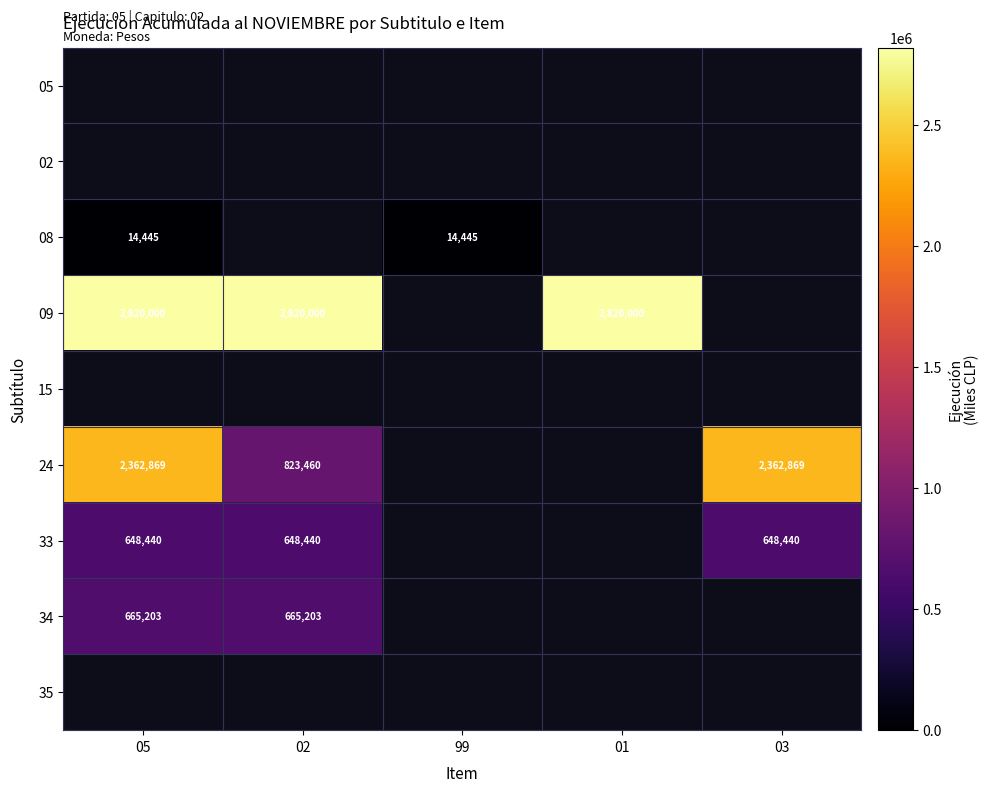

The 24 series shows 2362869 at 05. True or false?

True